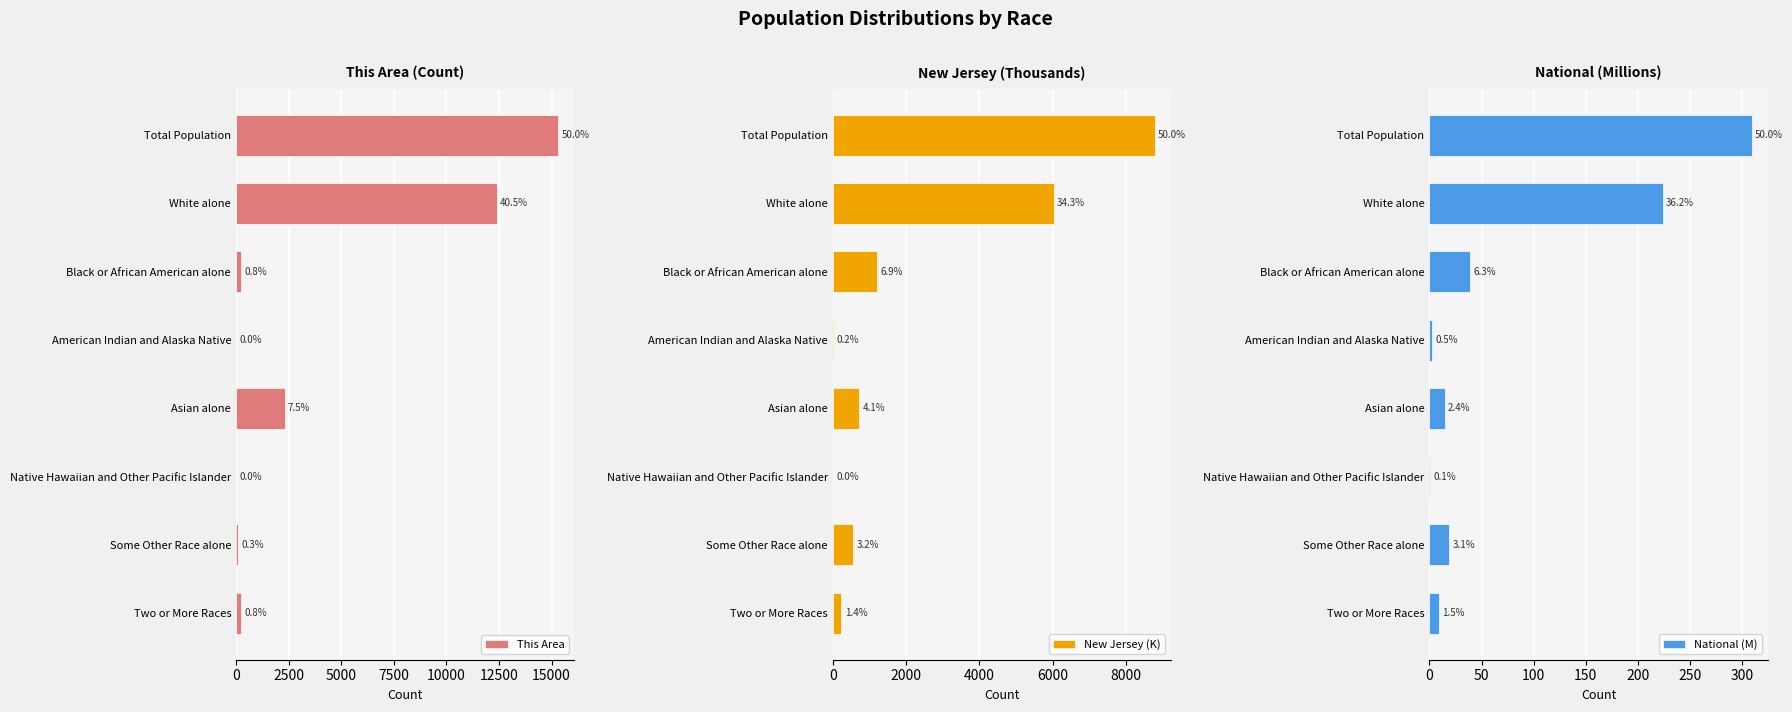

Which series has the largest total across all categories?

This Area